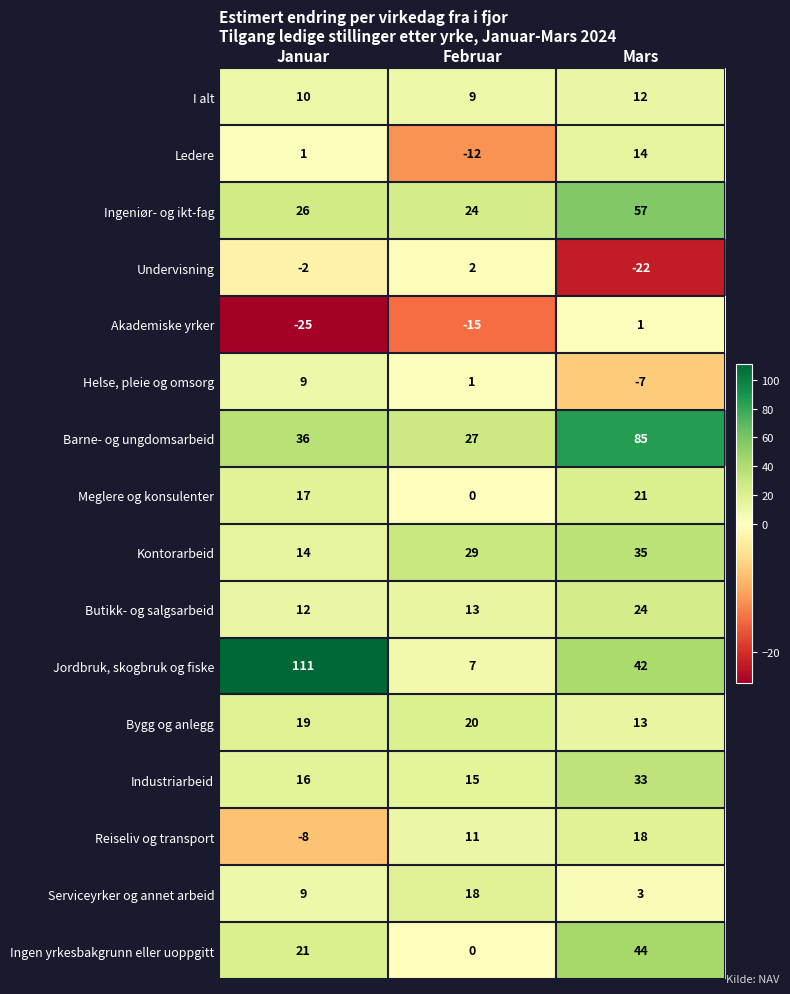

What is the total value across all series at Mars?

373